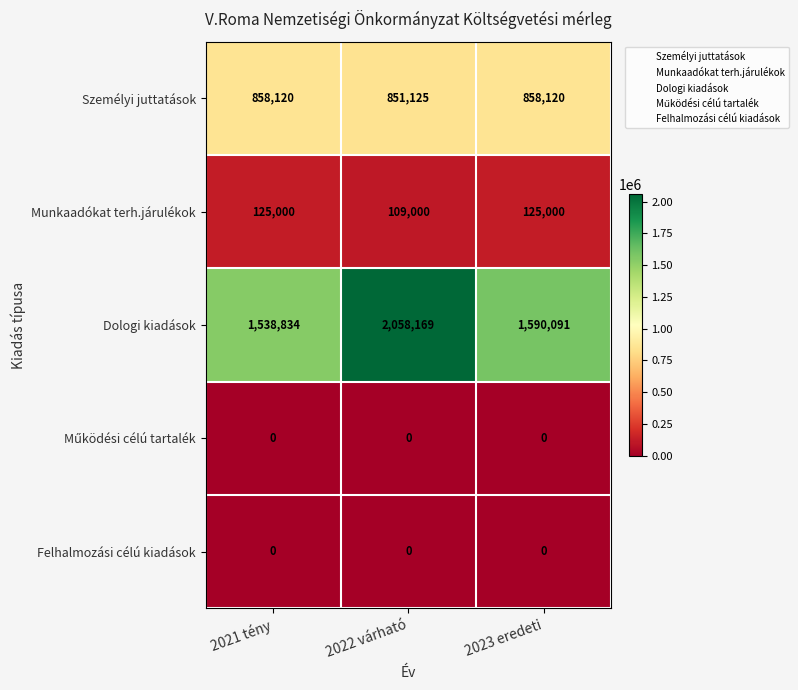

True or false: Munkaadókat terh.járulékok has a value of 125000 at 2023 eredeti.

True